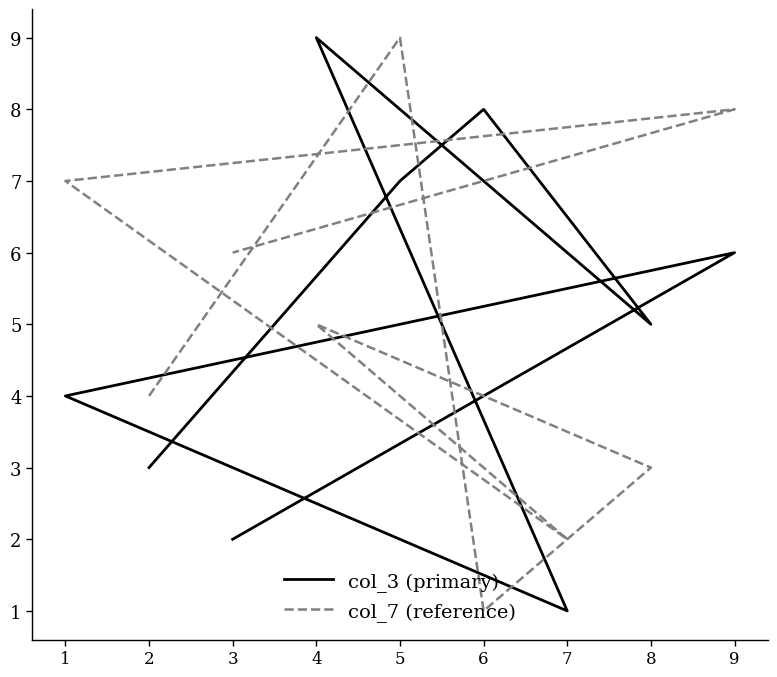

How many values in the col_3 (primary) series are below 5?

4